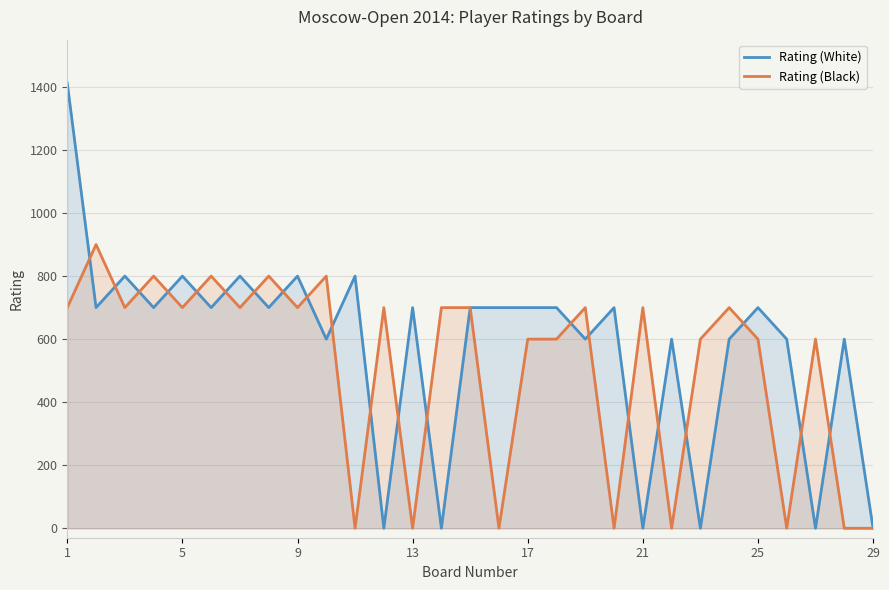

True or false: Rating (White) has more than 0 points higher than both neighbors.

True